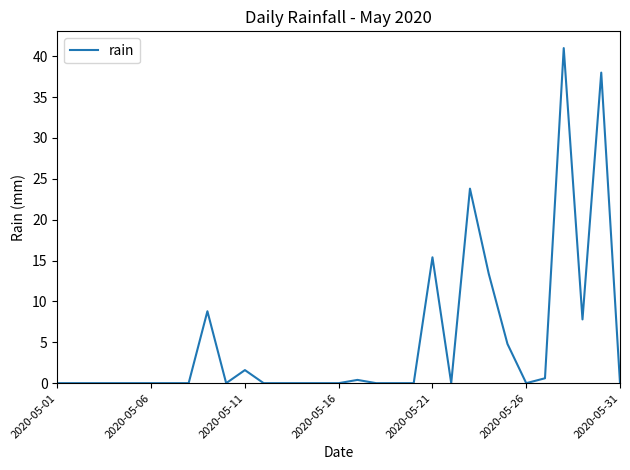

Is this an area chart (filled region under the line)?

No